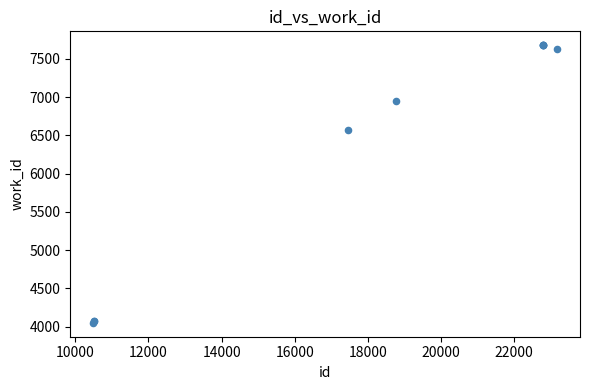

What Y value in the scatter plot is closest to 5865?

6572